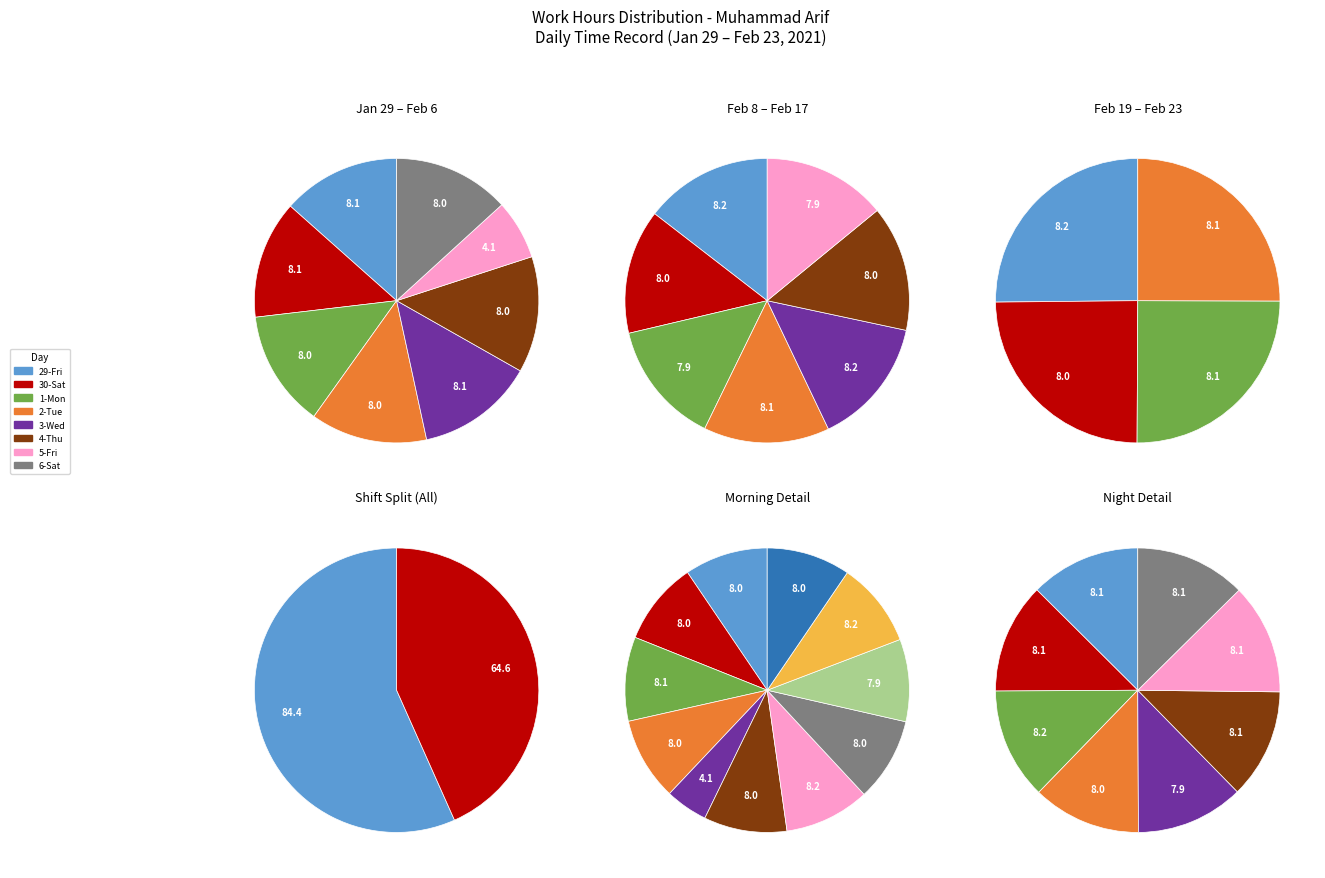

Does 23-Tue represent more than half of the total?

No